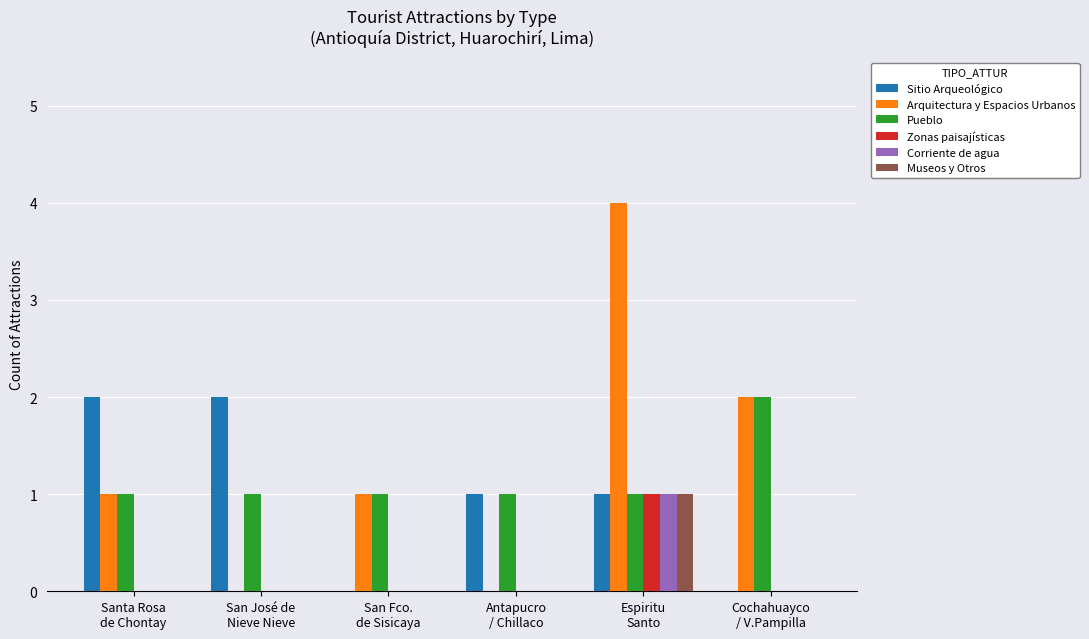

What is the average value of the Sitio Arqueológico series?

1